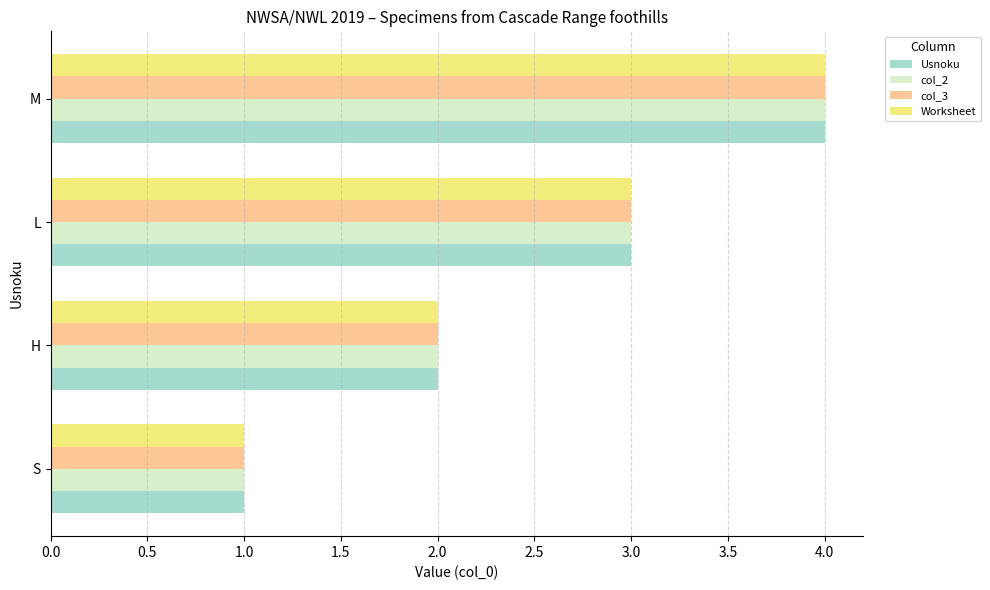

What is the difference between the maximum and minimum values in the Worksheet series?

3